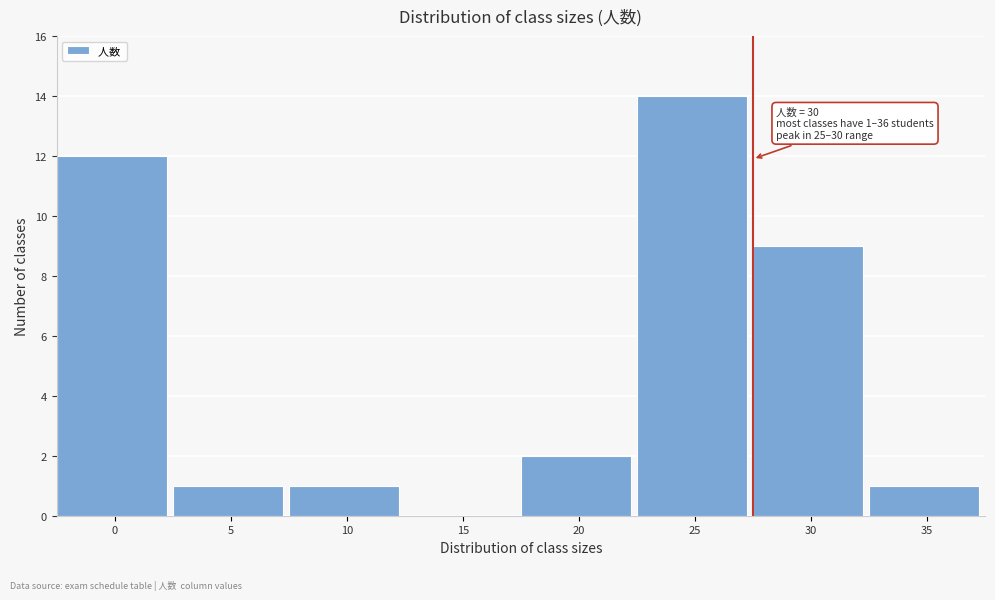

Reading left to right, transcribe all the data shown in this chart.

0=12	5=1	10=1	15=0	20=2	25=14	30=9	35=1